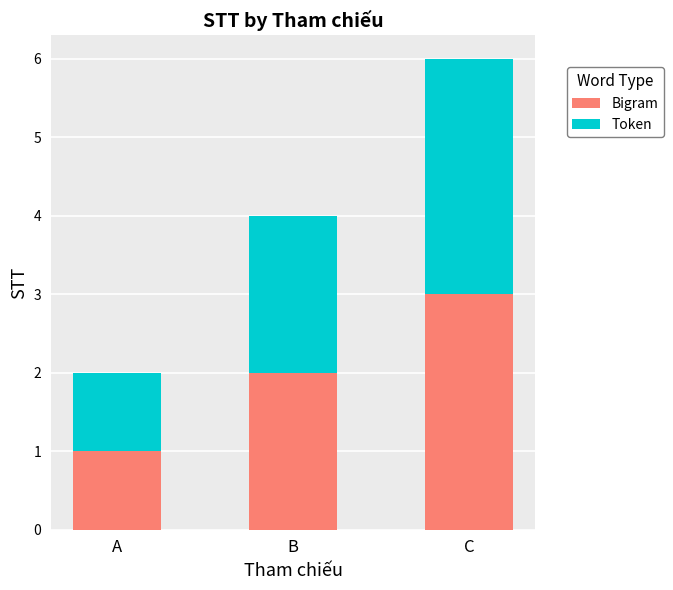

What is the sum of all Bigram values?

6